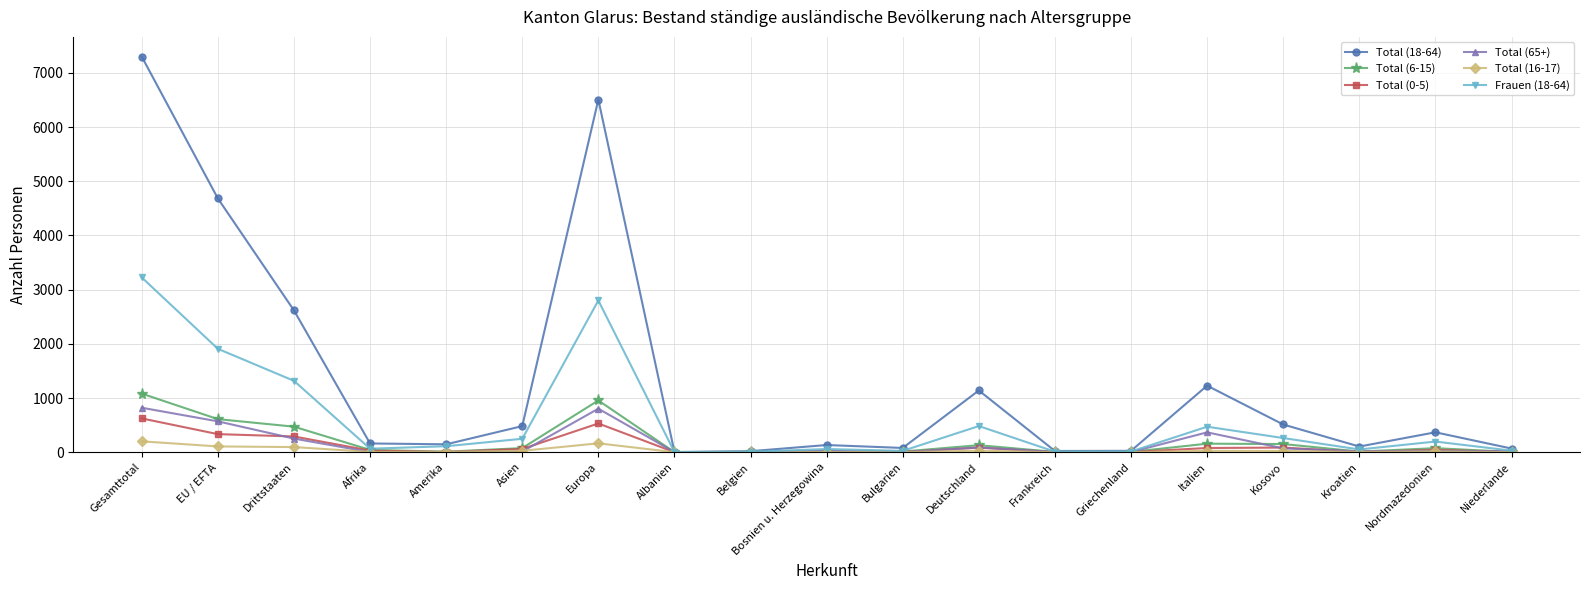

How many data points does each series have?

19